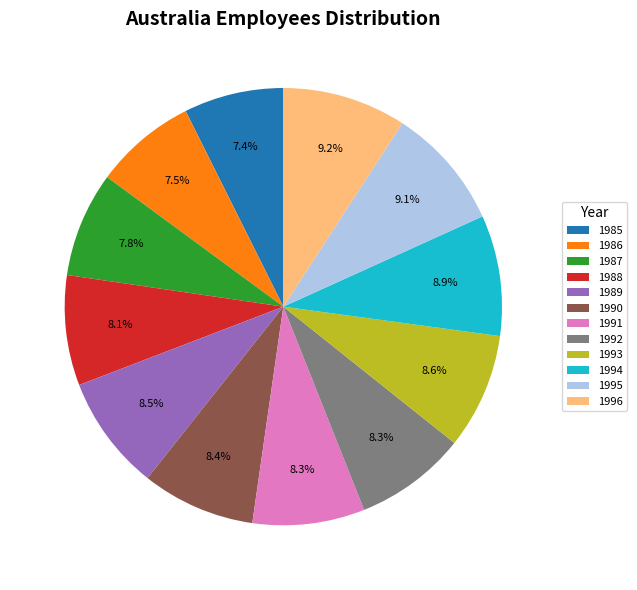

What percentage is the 1988 slice, to the nearest percent?

8%